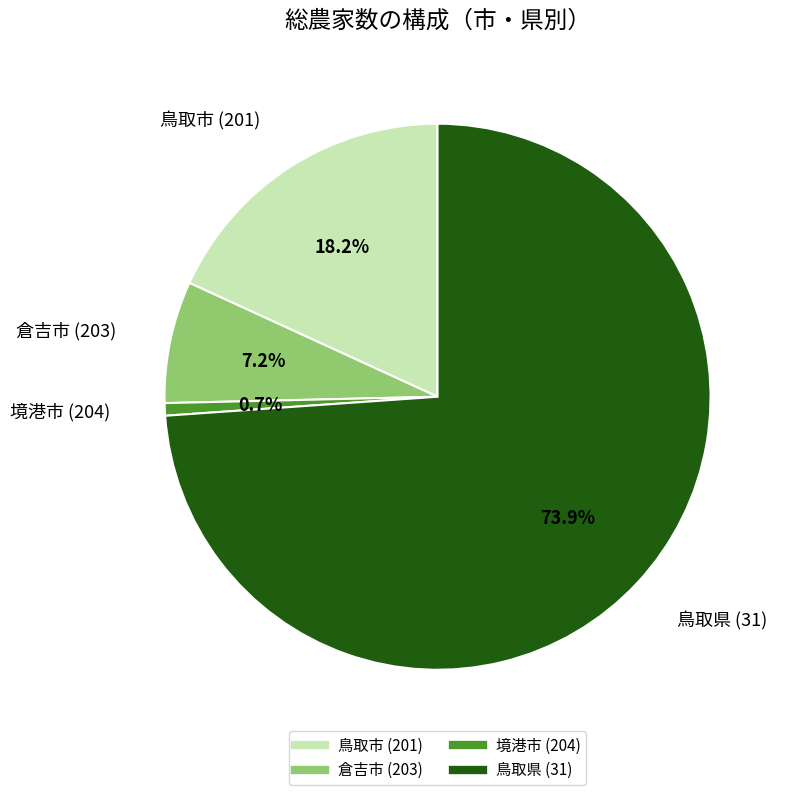

Is 鳥取県 (31) the majority of the pie?

Yes